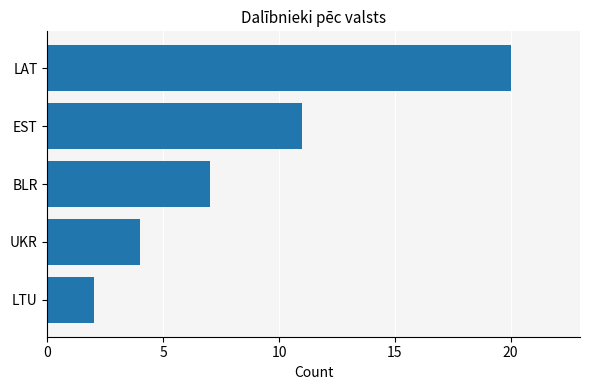

How many distinct data groups are displayed?

1